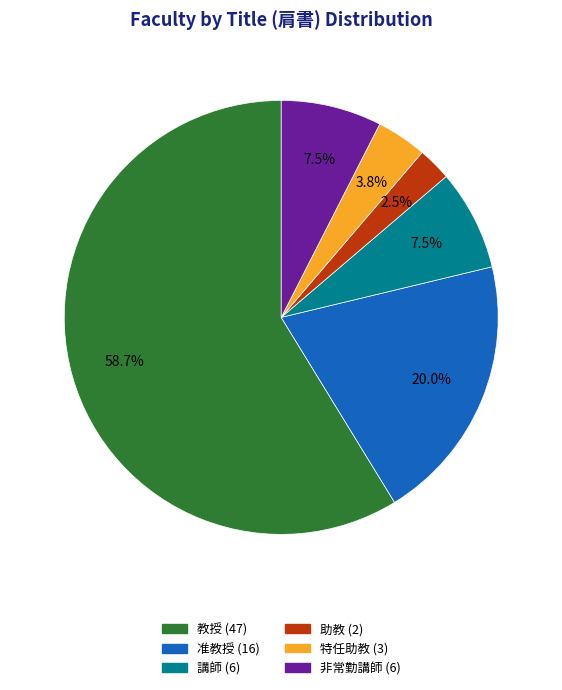

How many slices are in this pie chart?

6